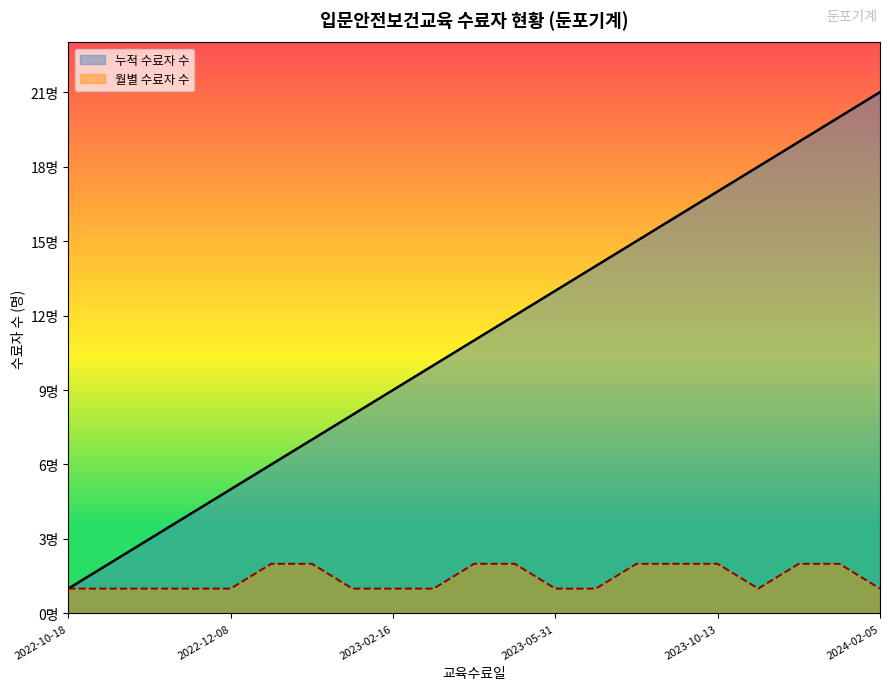

What is the sum of all 월별 수료자 수 values?

30